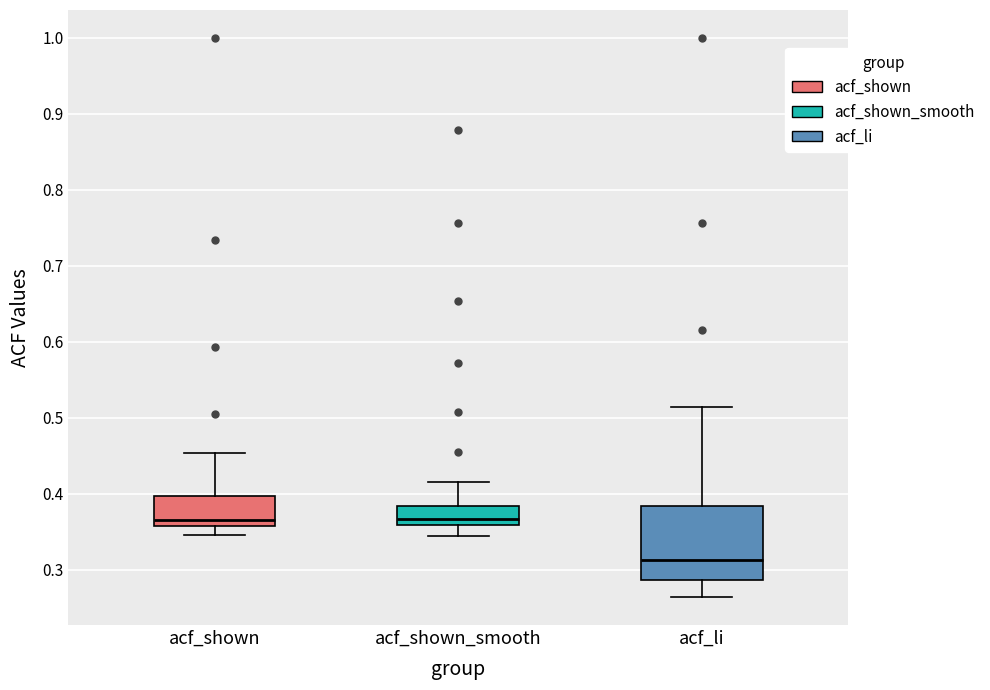

Reading left to right, transcribe this box plot: for each box, give where its median line is, the range the box spans, and where its two whiskers end, as read against the y-axis. The values are not printed on the chart, so give them approximately, as read against the axis.

acf_shown: median 0.37, box 0.36 to 0.40, whiskers 0.35 to 0.45
acf_shown_smooth: median 0.37, box 0.36 to 0.38, whiskers 0.35 to 0.42
acf_li: median 0.31, box 0.29 to 0.38, whiskers 0.26 to 0.51